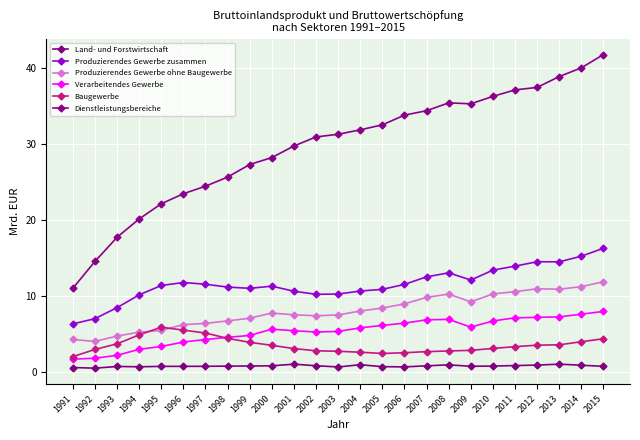

What value does the Dienstleistungsbereiche series have at 2006?

33.8